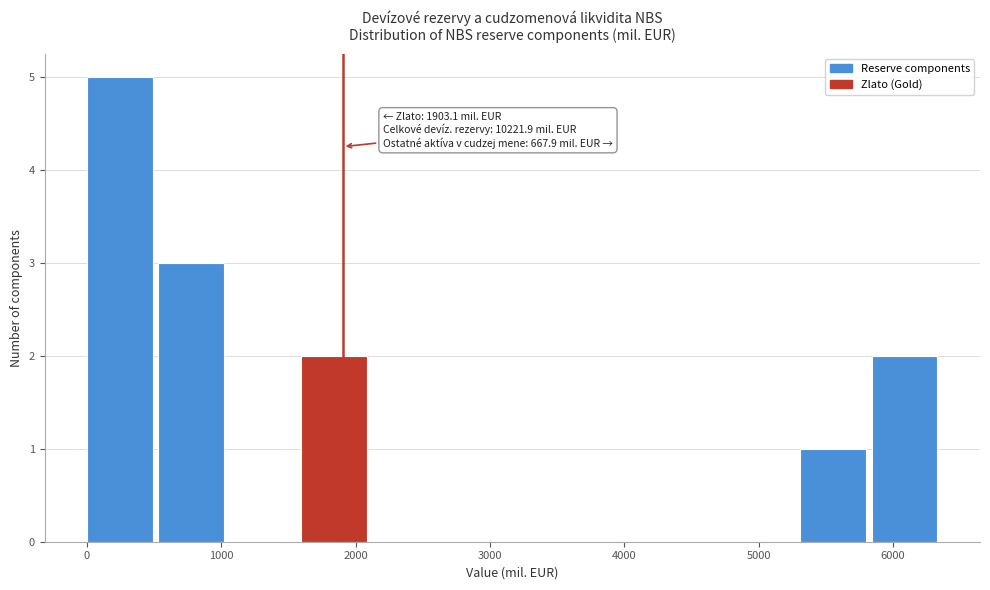

Over which range of the x-axis is the bar tallest?

0 to 500